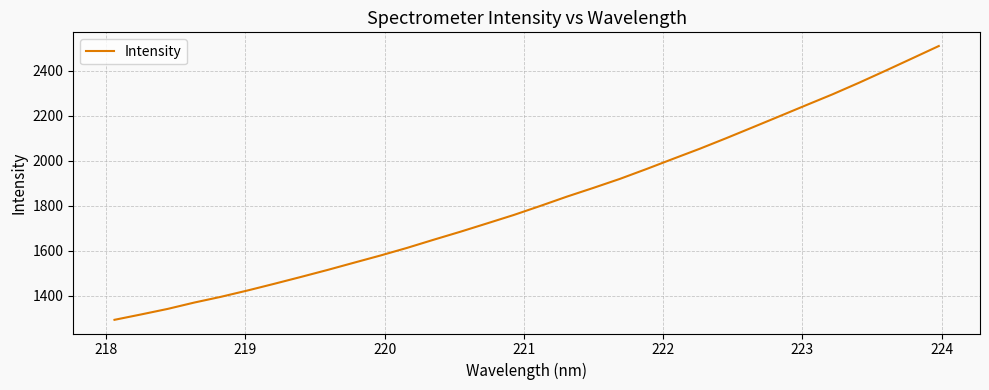

Reading left to right, list all the values displayed in this chart.

1292.7	1316.6	1341.2	1369.4	1394.9	1423.0	1452.6	1483.0	1514.0	1546.4	1578.5	1612.4	1648.6	1684.0	1720.9	1758.1	1798.3	1839.7	1878.6	1918.8	1962.6	2007.7	2052.4	2099.5	2148.0	2196.7	2245.7	2294.3	2345.9	2399.4	2454.0	2508.8